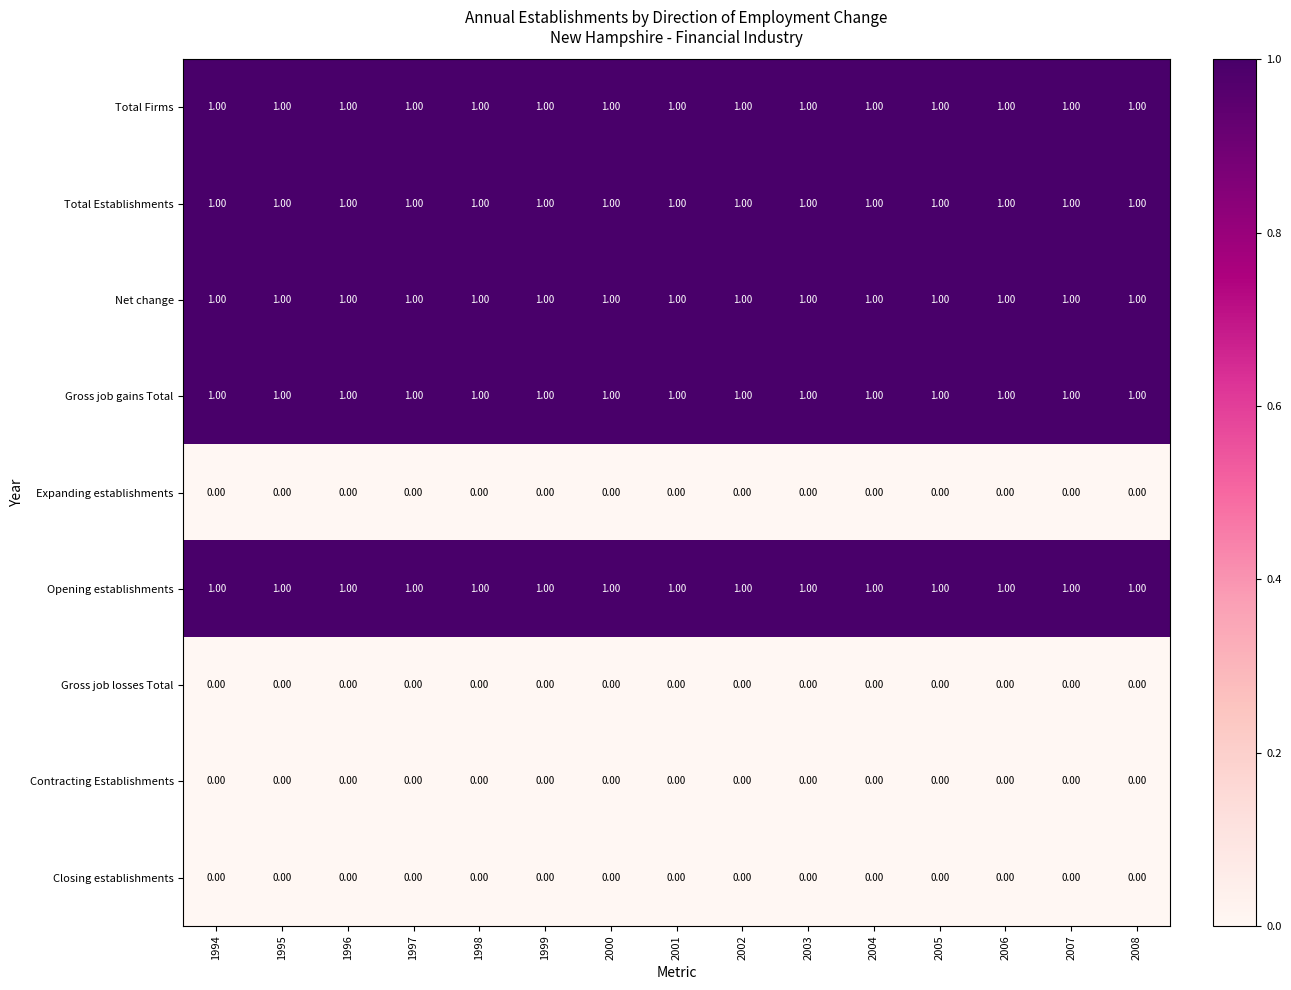

At how many categories does at least one series exceed 0?

15